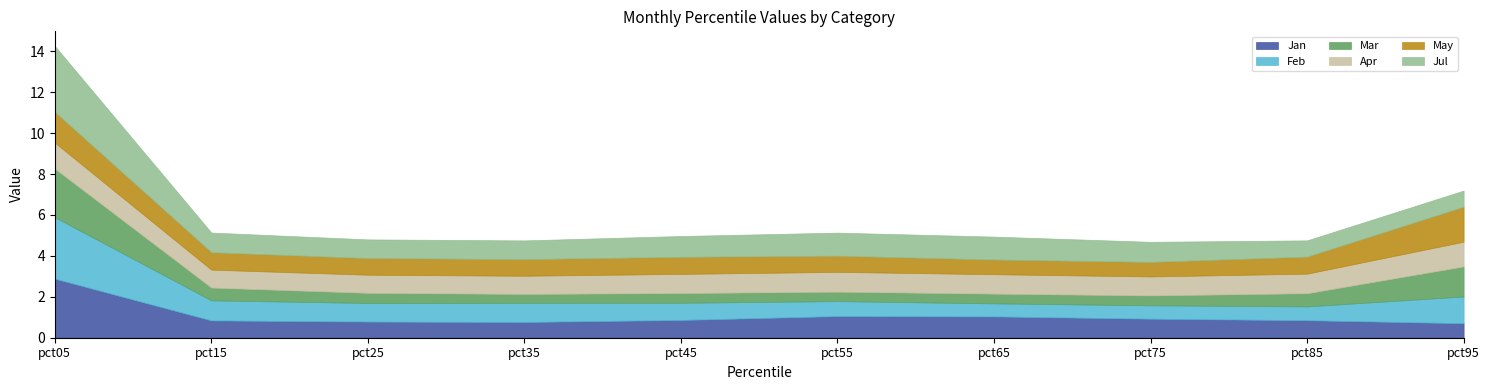

Reading left to right, list all the values displayed in this chart.

Jan: pct05=2.9	pct15=0.8	pct25=0.8	pct35=0.8	pct45=0.9	pct55=1.1	pct65=1.0	pct75=0.9	pct85=0.9	pct95=0.7
Feb: pct05=3.0	pct15=1.0	pct25=0.9	pct35=0.9	pct45=0.8	pct55=0.7	pct65=0.6	pct75=0.7	pct85=0.7	pct95=1.3
Mar: pct05=2.4	pct15=0.6	pct25=0.5	pct35=0.4	pct45=0.5	pct55=0.5	pct65=0.5	pct75=0.5	pct85=0.6	pct95=1.5
Apr: pct05=1.3	pct15=0.9	pct25=0.9	pct35=0.9	pct45=0.9	pct55=1.0	pct65=0.9	pct75=0.9	pct85=1.0	pct95=1.2
May: pct05=1.5	pct15=0.9	pct25=0.8	pct35=0.8	pct45=0.8	pct55=0.8	pct65=0.7	pct75=0.7	pct85=0.8	pct95=1.7
Jul: pct05=3.2	pct15=1.0	pct25=0.9	pct35=0.9	pct45=1.0	pct55=1.1	pct65=1.1	pct75=1.0	pct85=0.8	pct95=0.8